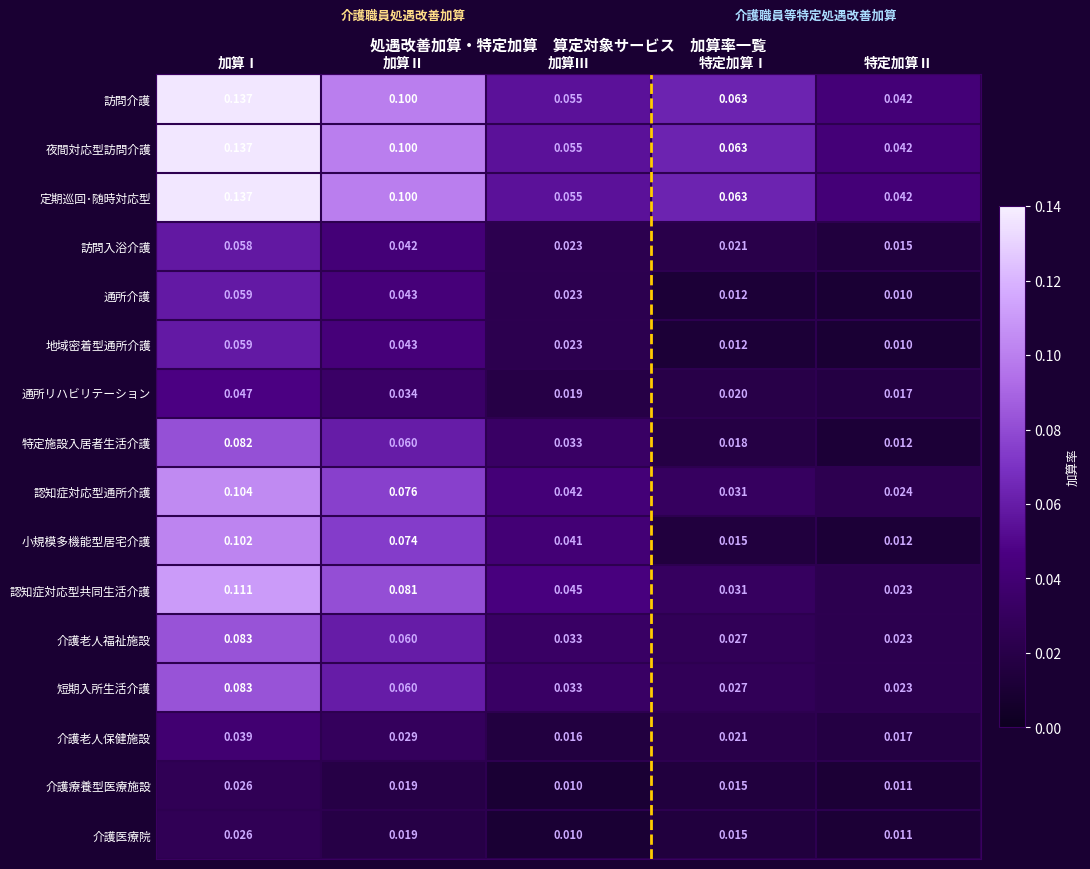

At how many categories does at least one series exceed 0?

5